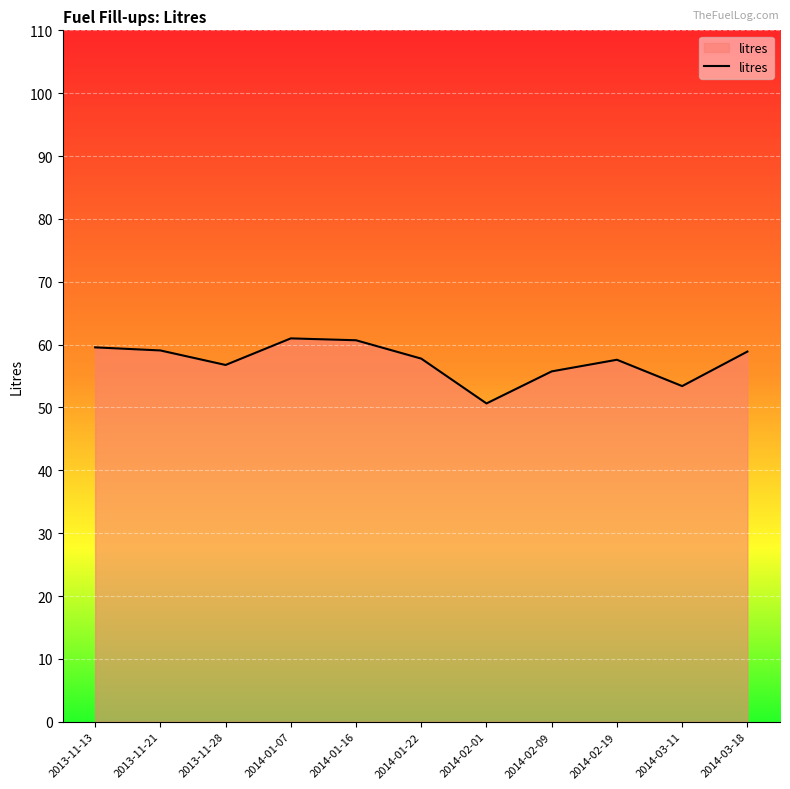

Which category has the lowest value across all series?

2014-02-01